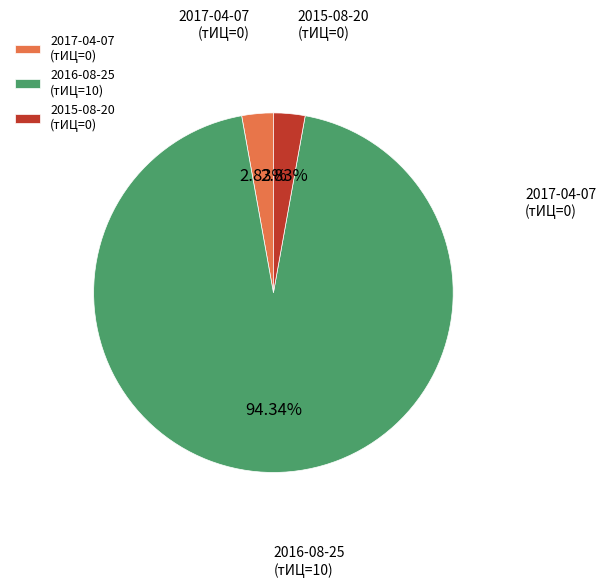

How many segments does this pie chart have?

3